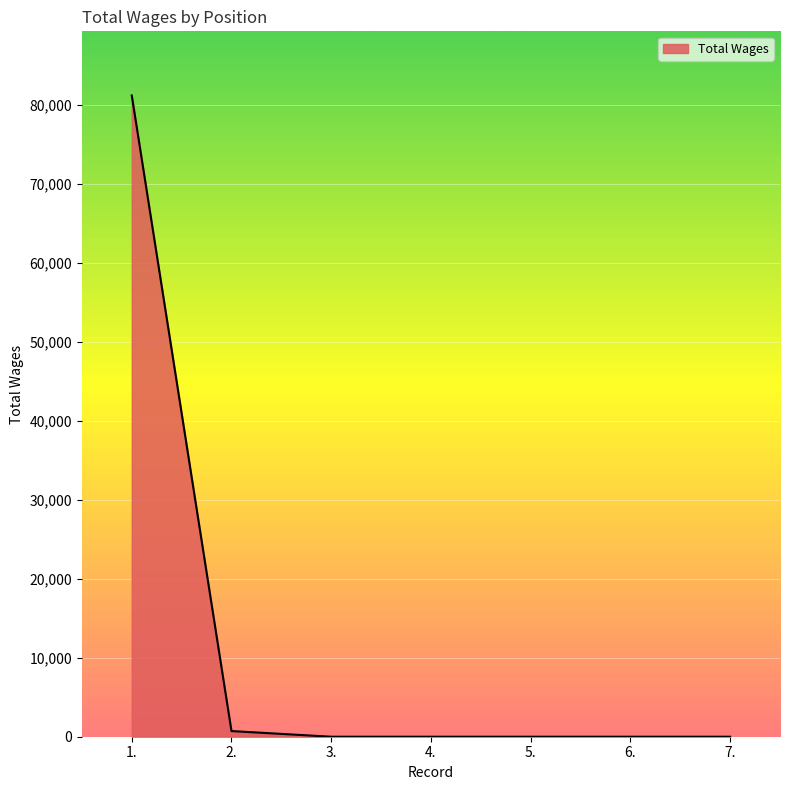

Reading right to left, transcribe all the data shown in this chart.

7.=0	6.=0	5.=0	4.=0	3.=0	2.=715	1.=81167